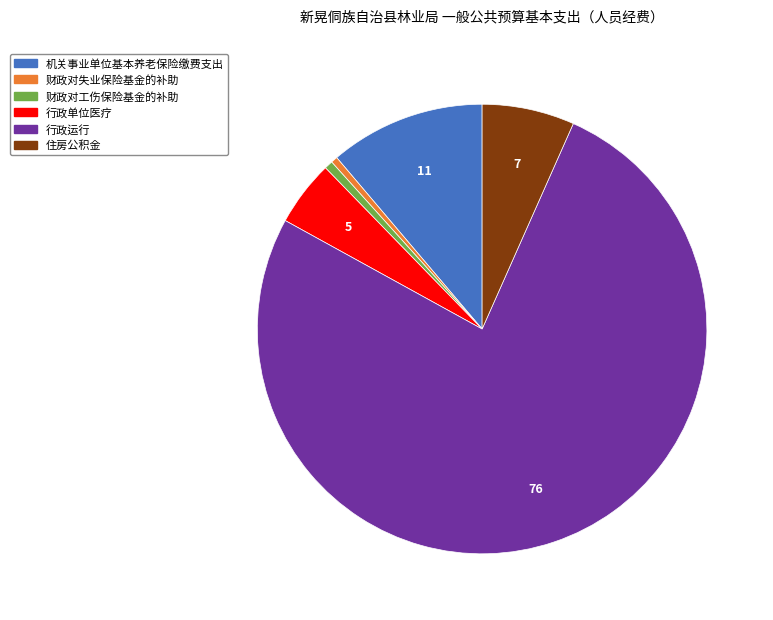

Which slice is the largest?

行政运行